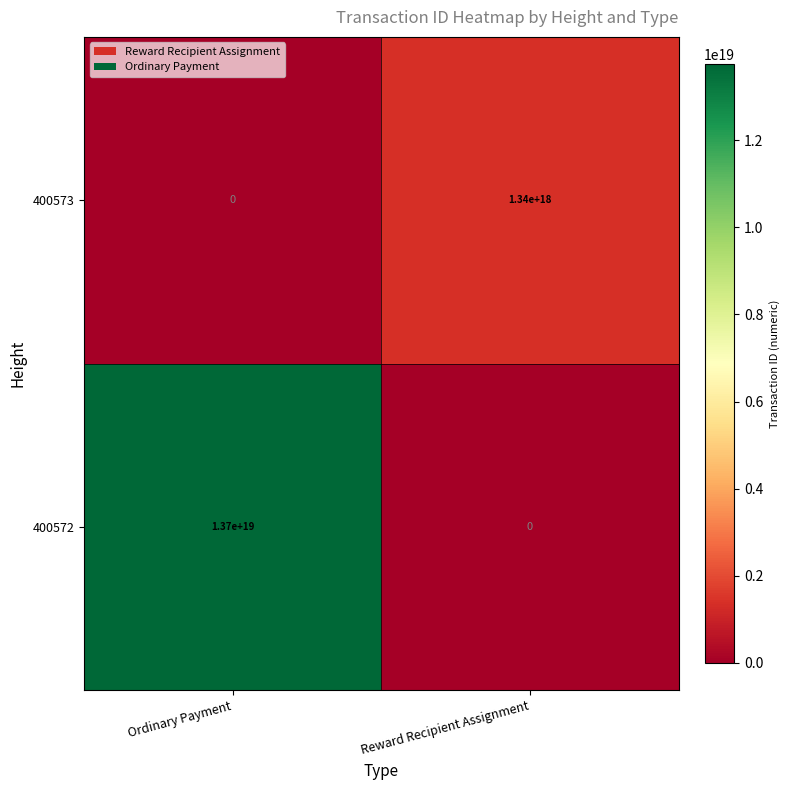

At which label is 400572 closest to 6850000000000000000?

Ordinary Payment